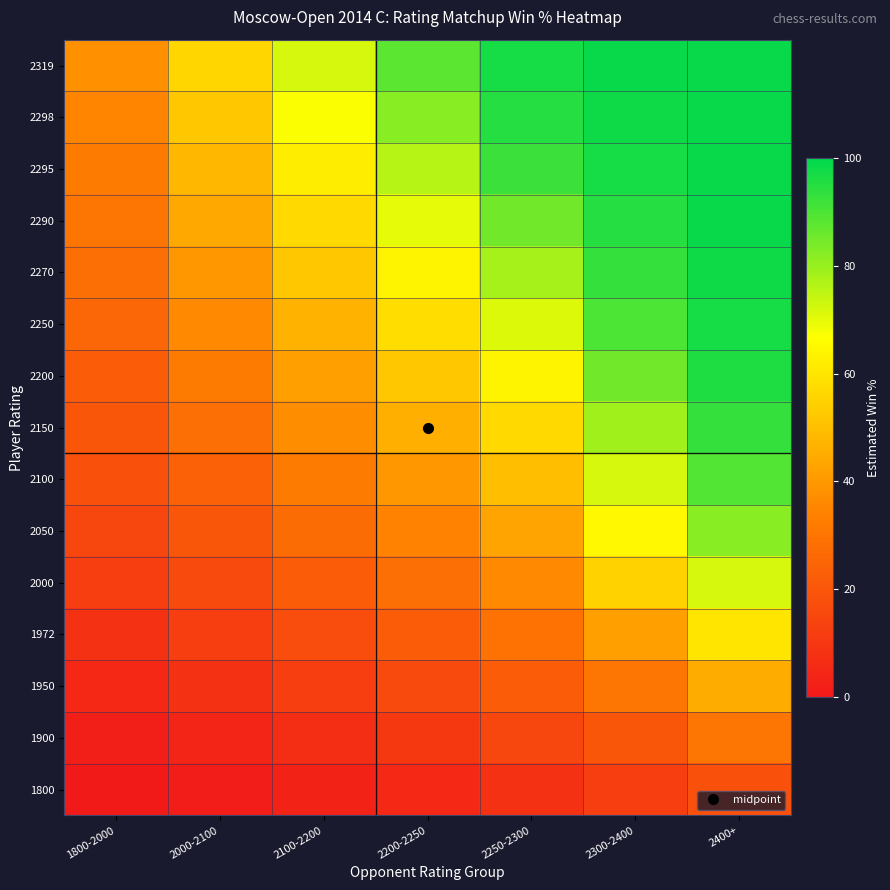

Reading left to right, extract all data points from this chart.

1800: 1800-2000=0	2000-2100=1	2100-2200=3	2200-2250=5	2250-2300=8	2300-2400=12	2400+=18
1900: 1800-2000=2	2000-2100=4	2100-2200=7	2200-2250=10	2250-2300=15	2300-2400=20	2400+=30
1950: 1800-2000=5	2000-2100=8	2100-2200=12	2200-2250=16	2250-2300=22	2300-2400=30	2400+=45
1972: 1800-2000=8	2000-2100=12	2100-2200=17	2200-2250=22	2250-2300=29	2300-2400=42	2400+=60
2000: 1800-2000=12	2000-2100=16	2100-2200=22	2200-2250=28	2250-2300=36	2300-2400=55	2400+=72
2050: 1800-2000=15	2000-2100=20	2100-2200=27	2200-2250=34	2250-2300=43	2300-2400=65	2400+=82
2100: 1800-2000=18	2000-2100=24	2100-2200=32	2200-2250=40	2250-2300=50	2300-2400=72	2400+=89
2150: 1800-2000=20	2000-2100=28	2100-2200=37	2200-2250=46	2250-2300=57	2300-2400=79	2400+=93
2200: 1800-2000=22	2000-2100=32	2100-2200=42	2200-2250=52	2250-2300=64	2300-2400=85	2400+=96
2250: 1800-2000=25	2000-2100=36	2100-2200=47	2200-2250=58	2250-2300=71	2300-2400=90	2400+=97
2270: 1800-2000=28	2000-2100=40	2100-2200=52	2200-2250=64	2250-2300=78	2300-2400=93	2400+=98
2290: 1800-2000=30	2000-2100=44	2100-2200=57	2200-2250=70	2250-2300=85	2300-2400=95	2400+=99
2295: 1800-2000=32	2000-2100=48	2100-2200=62	2200-2250=76	2250-2300=92	2300-2400=97	2400+=99
2298: 1800-2000=35	2000-2100=52	2100-2200=67	2200-2250=82	2250-2300=95	2300-2400=98	2400+=99
2319: 1800-2000=38	2000-2100=56	2100-2200=72	2200-2250=88	2250-2300=97	2300-2400=99	2400+=99